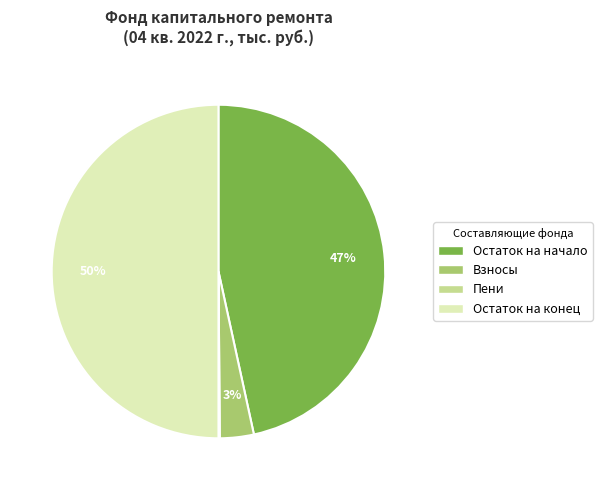

To the nearest percent, what is the average slice percentage?

25%